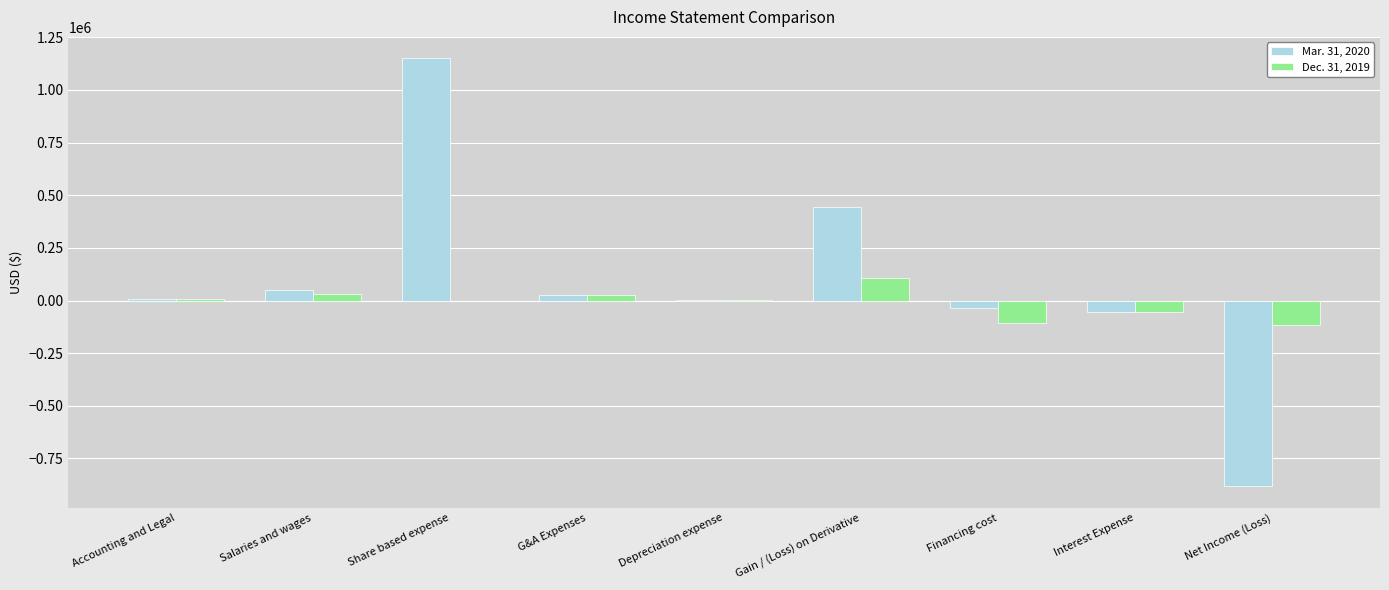

At which label does Dec. 31, 2019 reach its peak?

Gain / (Loss) on Derivative